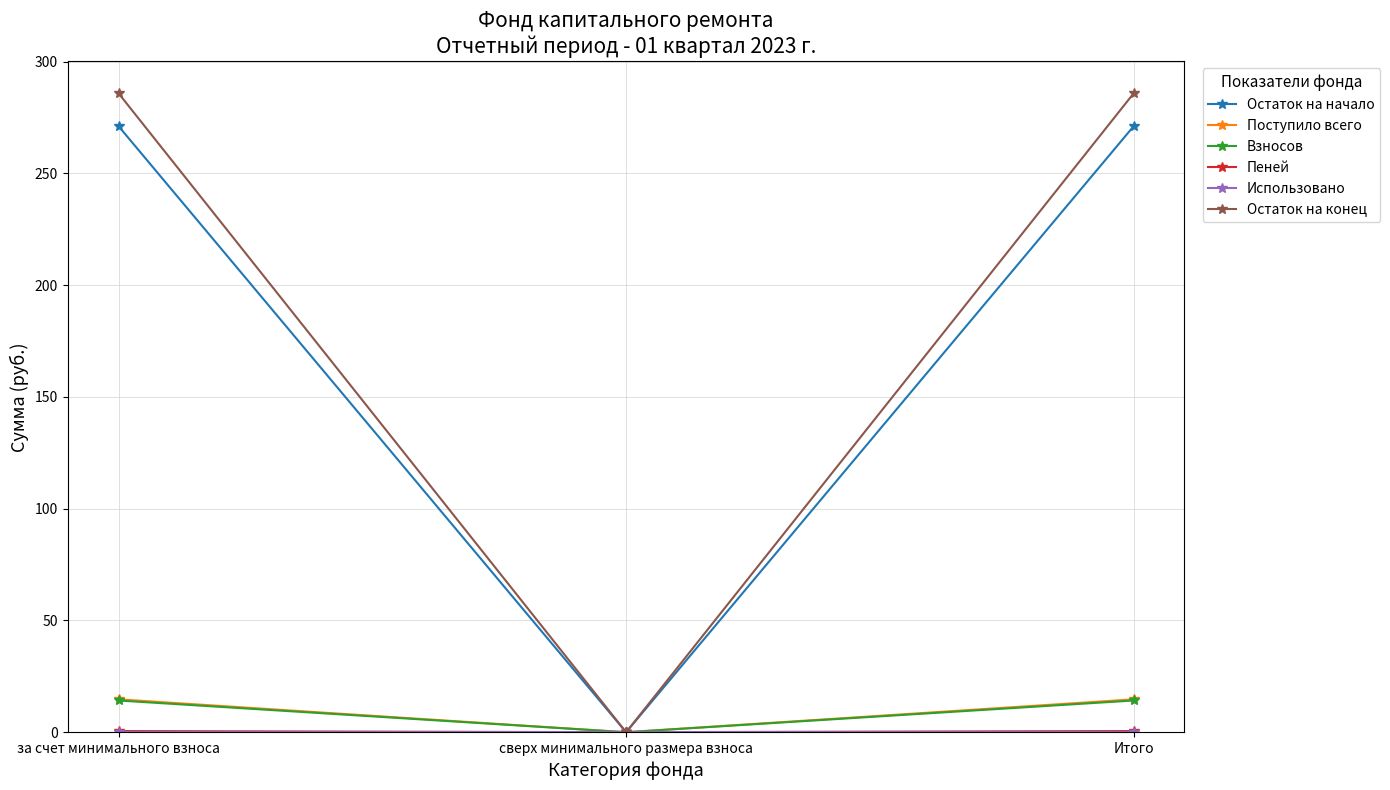

True or false: Остаток на конец has a value of 107.8 at Итого.

False